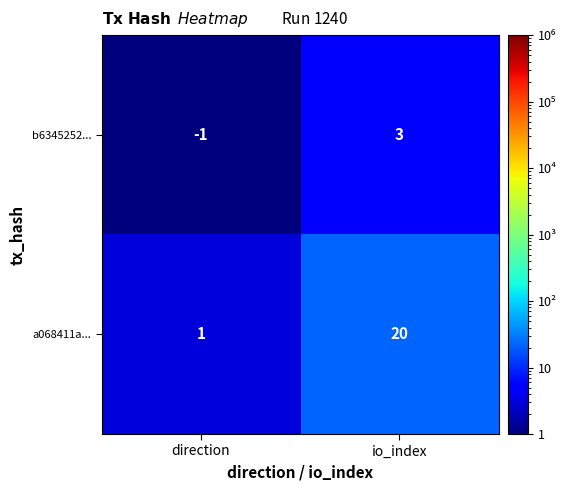

The b6345252... series shows -2 at direction. True or false?

False